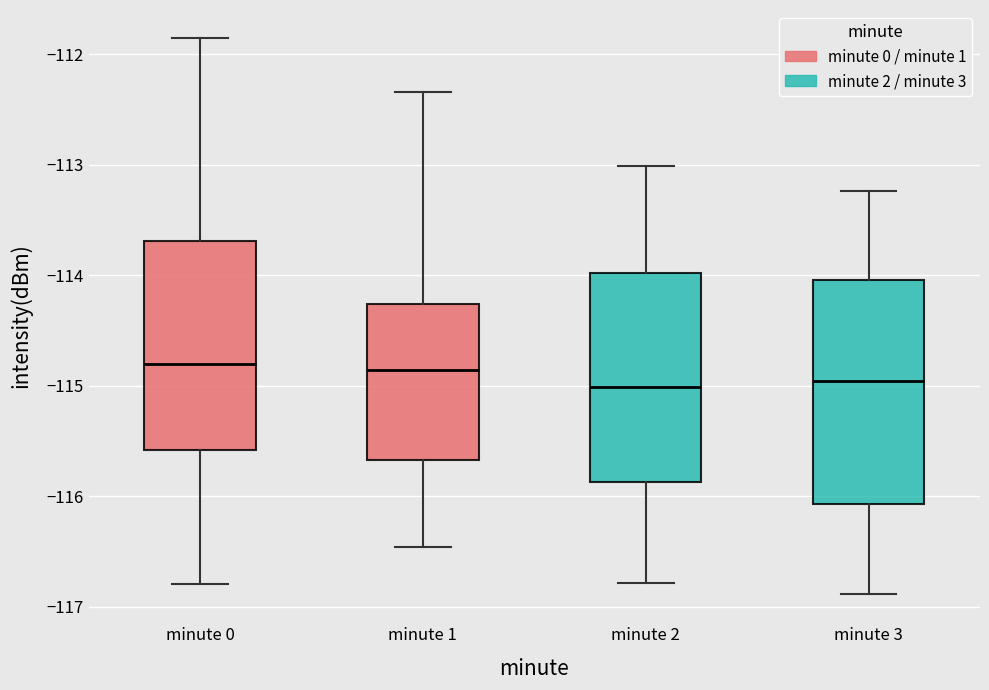

Where does the median line of the box for minute 2 sit on the y-axis? The values are not printed on the chart, so give them approximately, as read against the axis.

-115.0